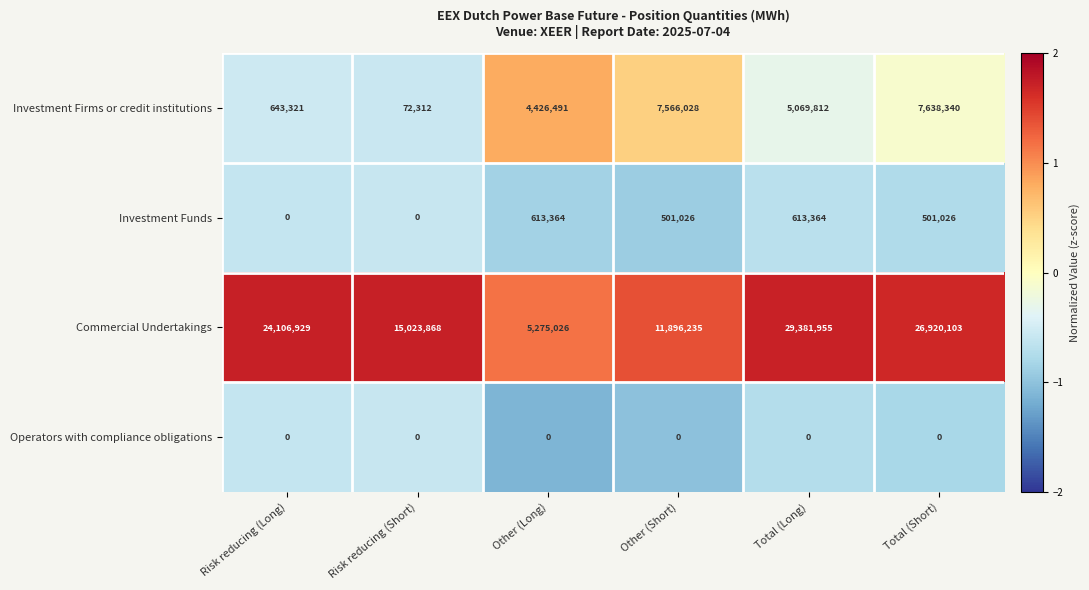

Is it true that Operators with compliance obligations equals 0 at Other (Long)?

True